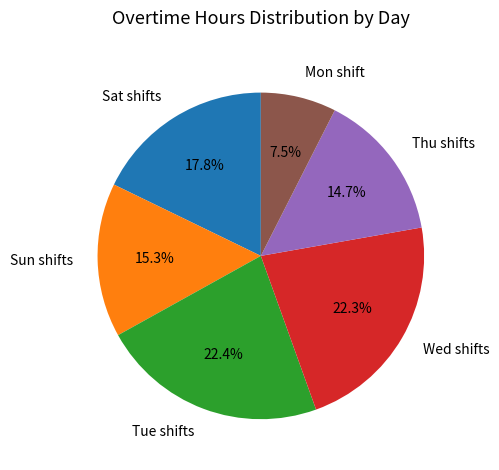

How many segments does this pie chart have?

6